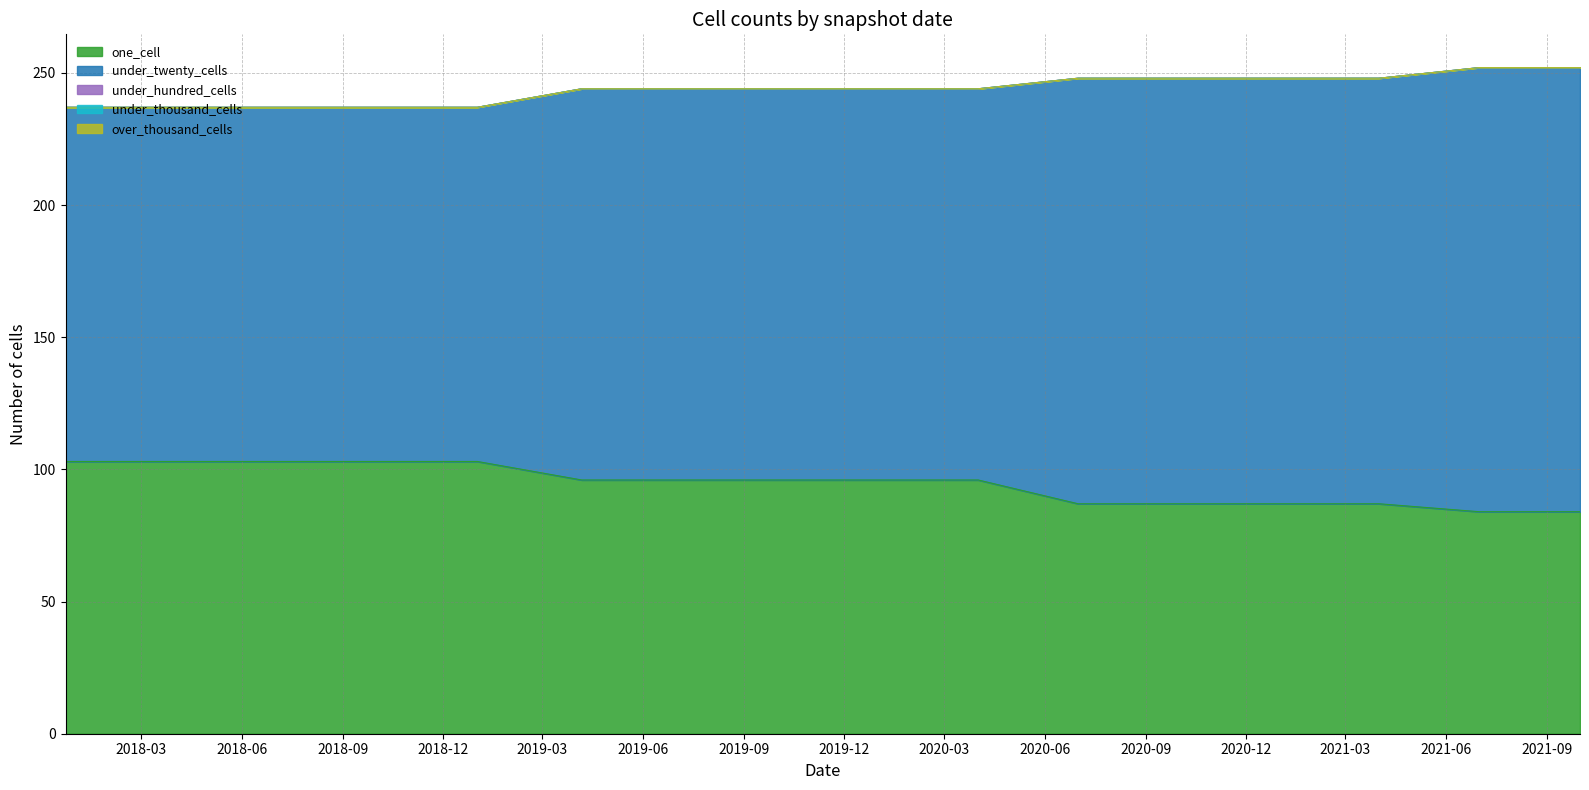

True or false: under_thousand_cells and over_thousand_cells cross at least once.

False